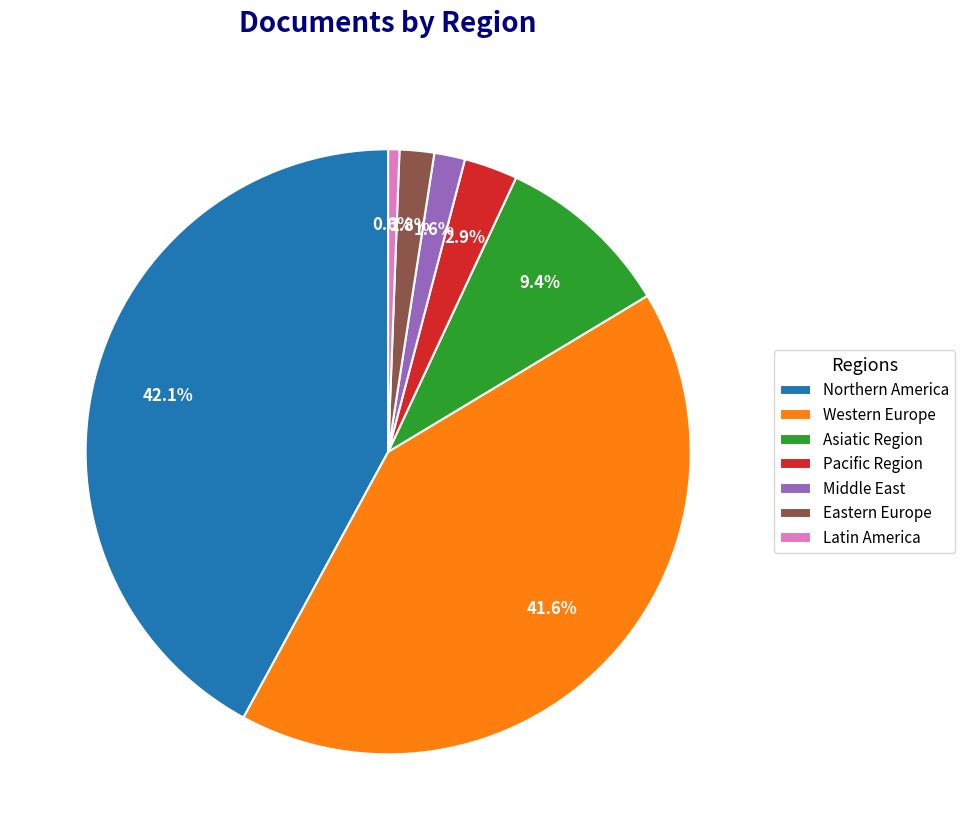

How many segments does this pie chart have?

7